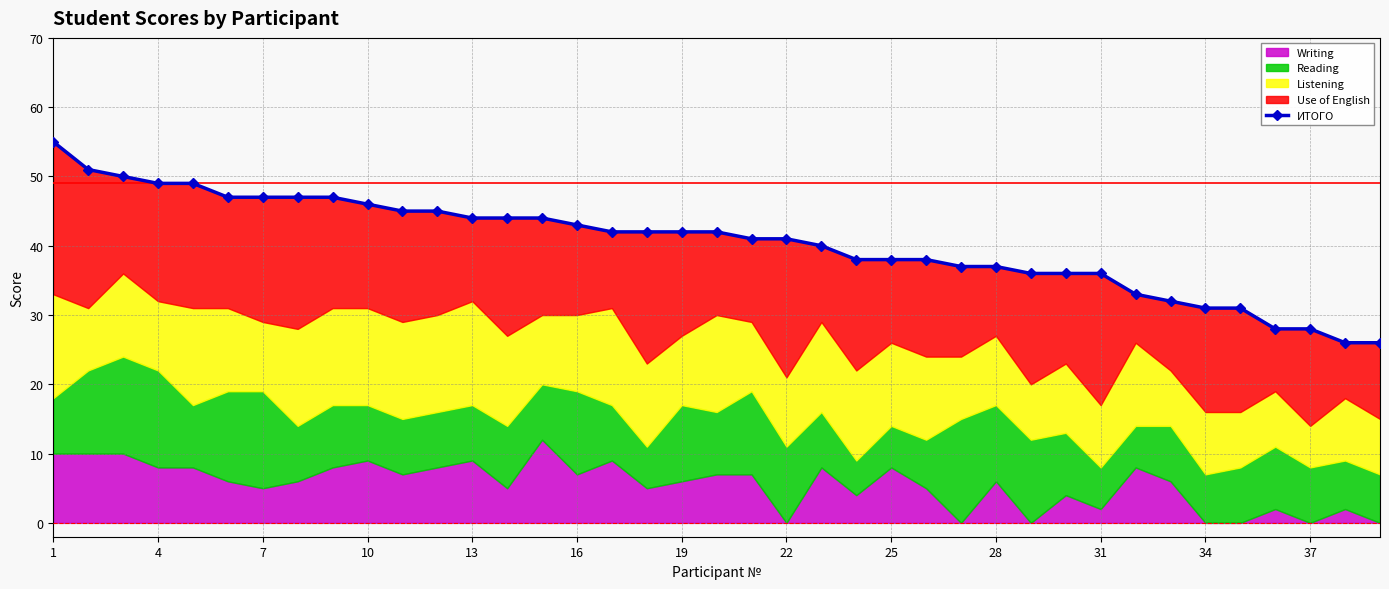

Between 31 and 28, which is larger?

28